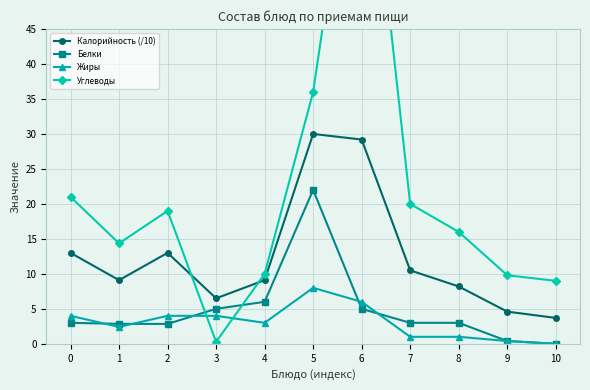

Is the value of Углеводы at 10 greater than the value of Калорийность (/10) at 6?

No